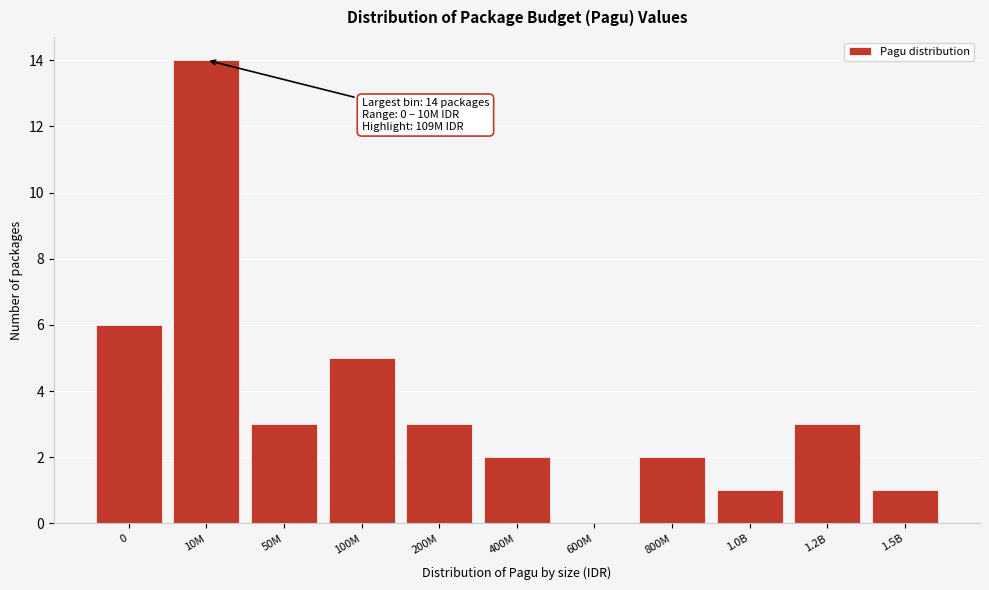

Reading left to right, list all the values displayed in this chart.

0=6	10M=14	50M=3	100M=5	200M=3	400M=2	600M=0	800M=2	1.0B=1	1.2B=3	1.5B=1